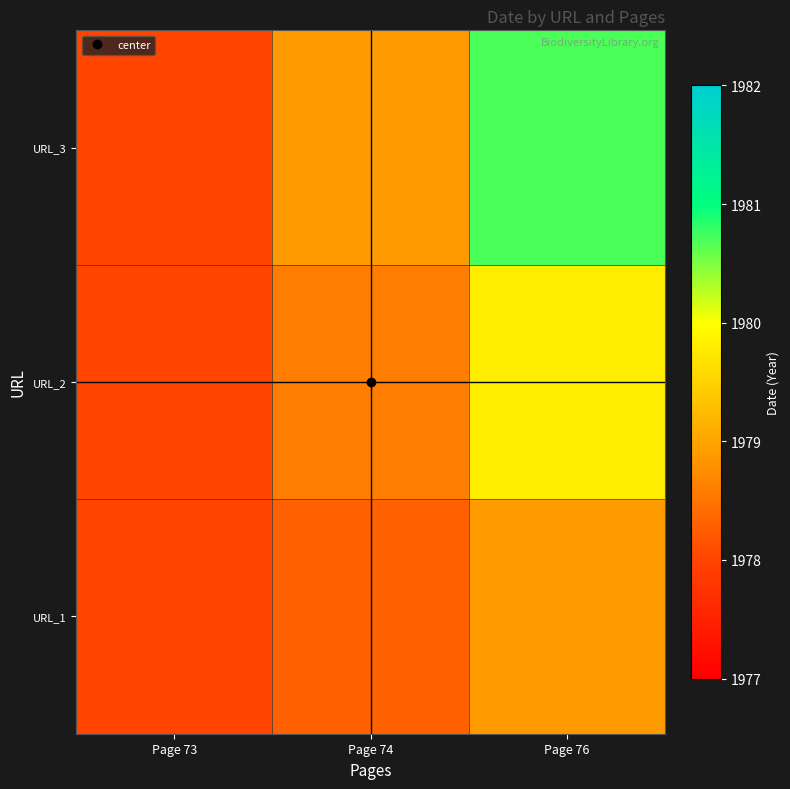

How many data points does each series have?

3